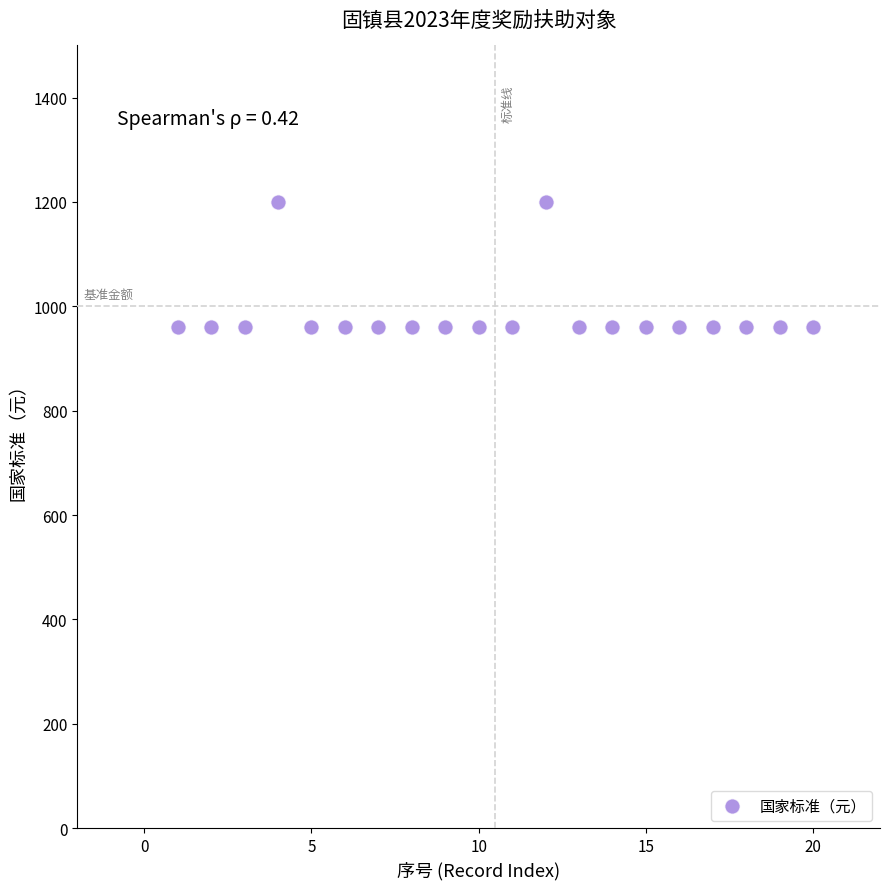

What is the range of Y values (max minus min)?

240